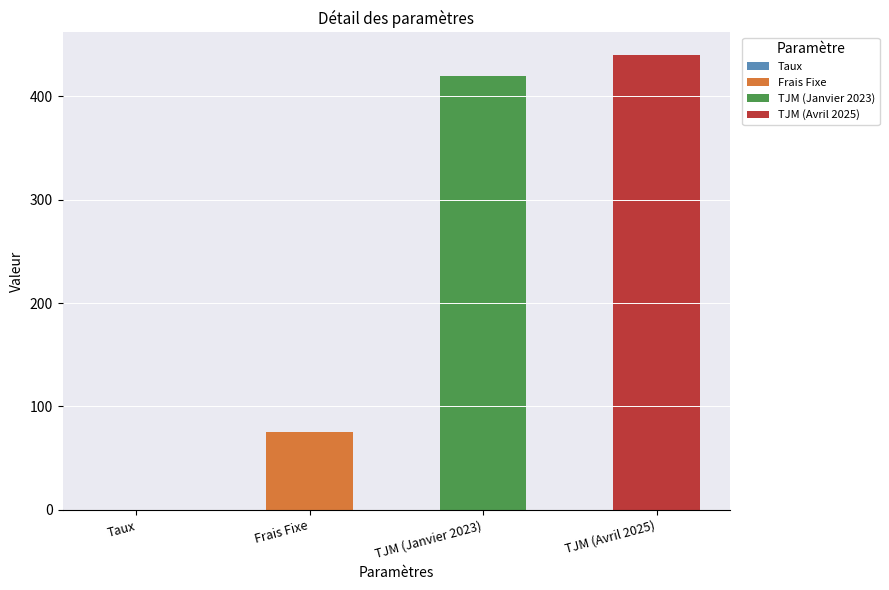

What is the sum of the values at Taux and Frais Fixe?

75.1